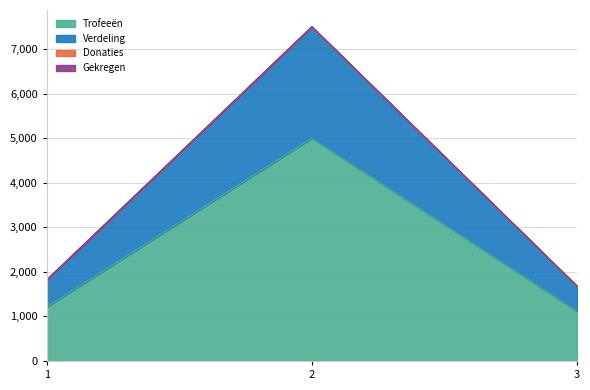

What is the maximum value for Trofeeën?

5001